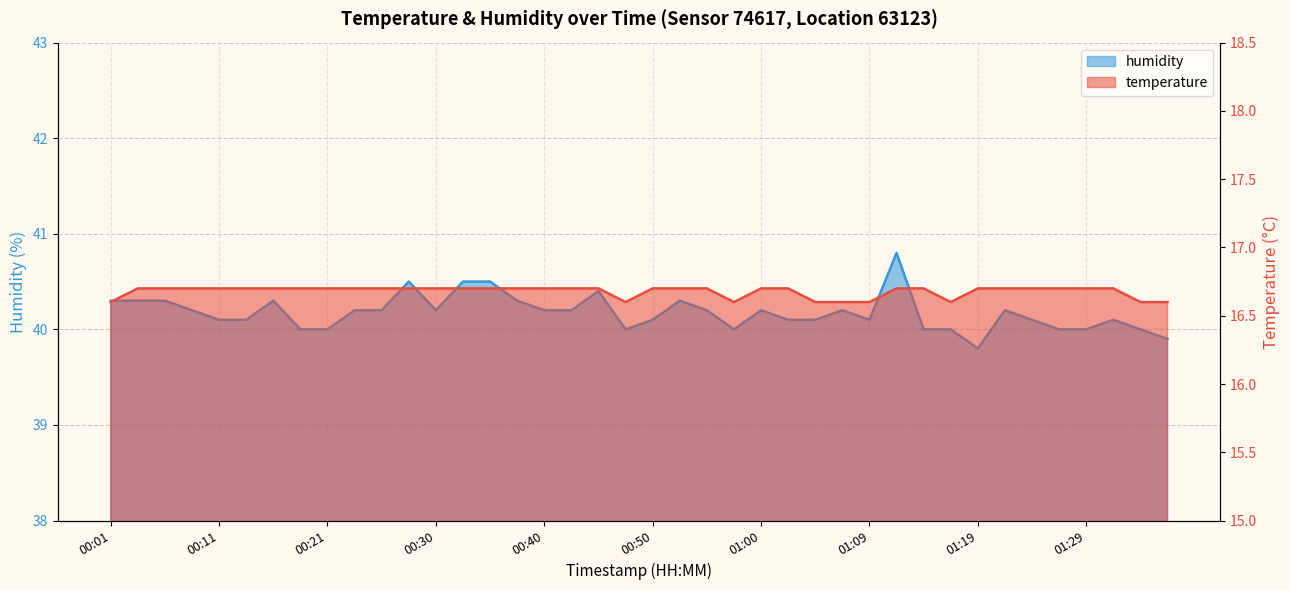

True or false: temperature and humidity cross at least once.

False